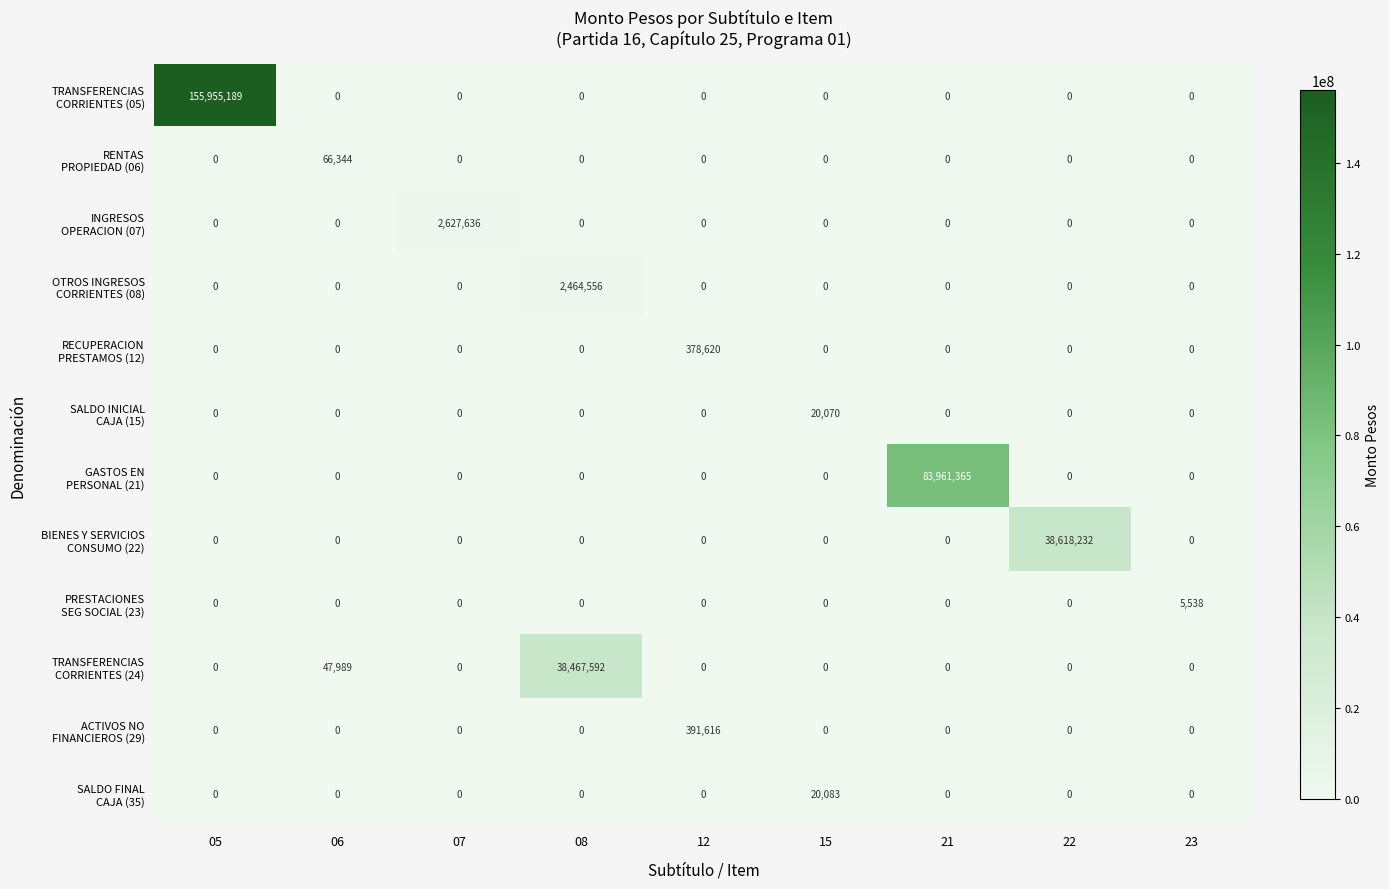

What is the greatest value displayed?

155955189